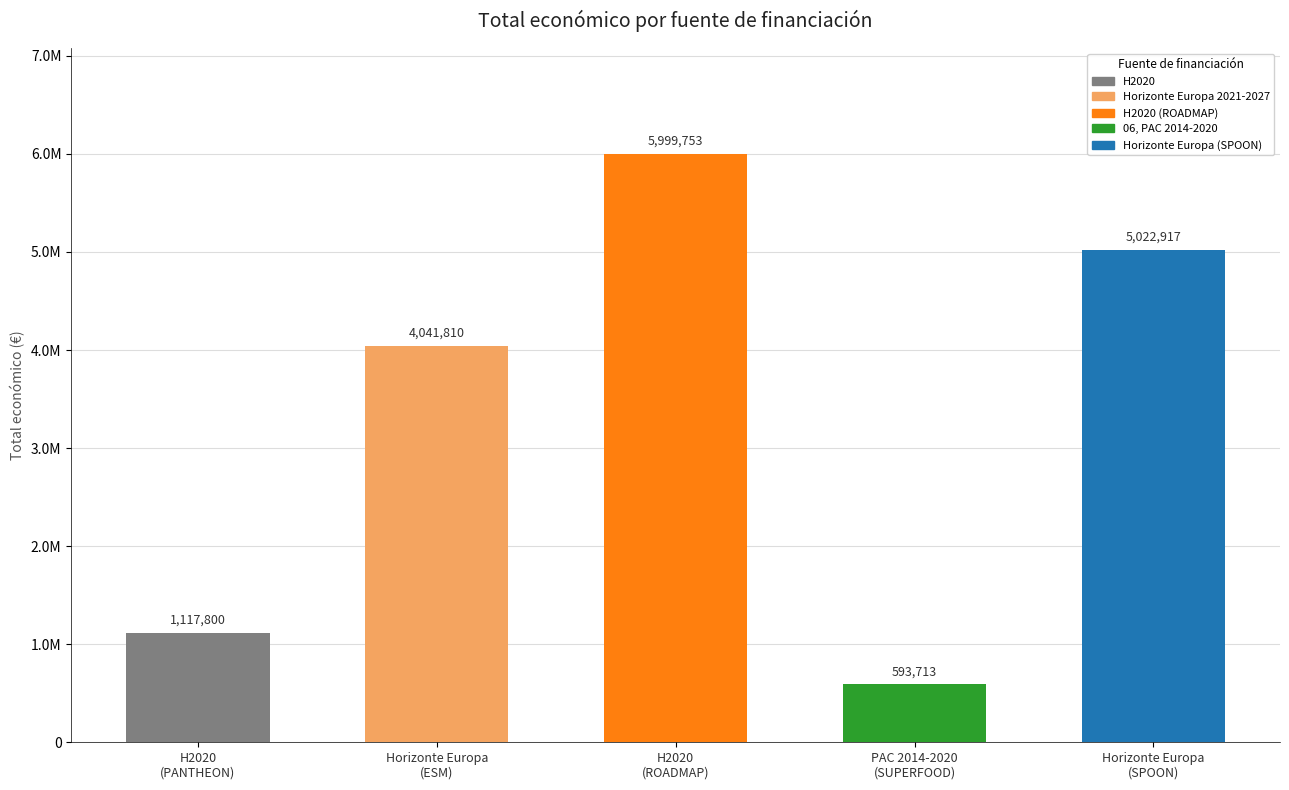

List the labels in order of value, smallest first.

06, PAC 2014-2020, H2020, Horizonte Europa 2021-2027, Horizonte Europa (SPOON), H2020 (ROADMAP)